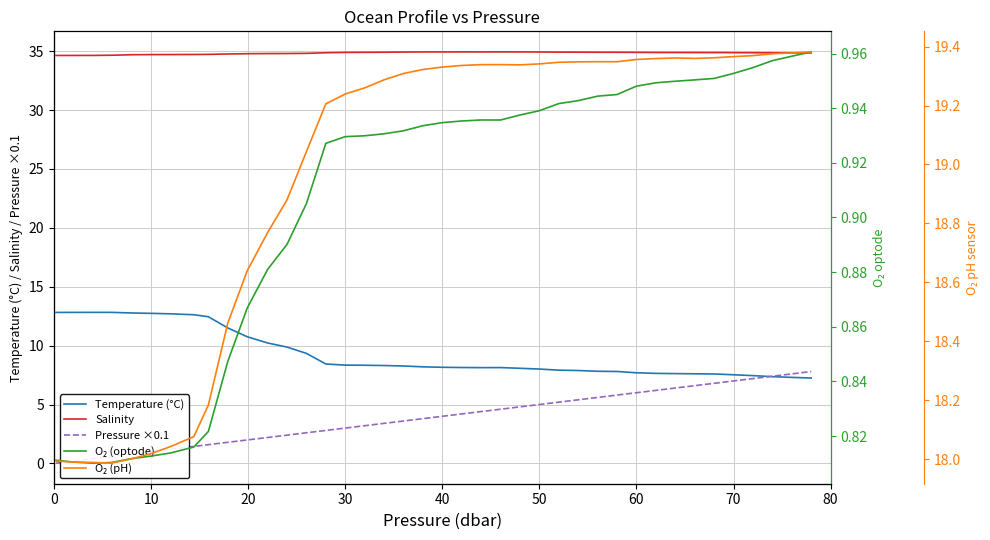

What is the lowest value of the Temperature (°C) series?

7.2